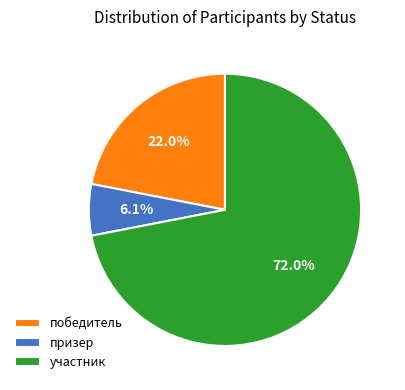

Count the number of slices in the pie.

3